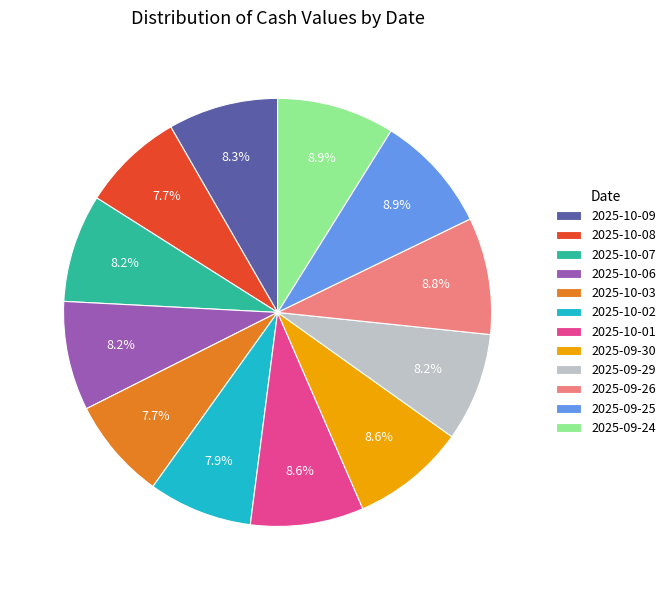

Is there a majority slice in this chart?

No